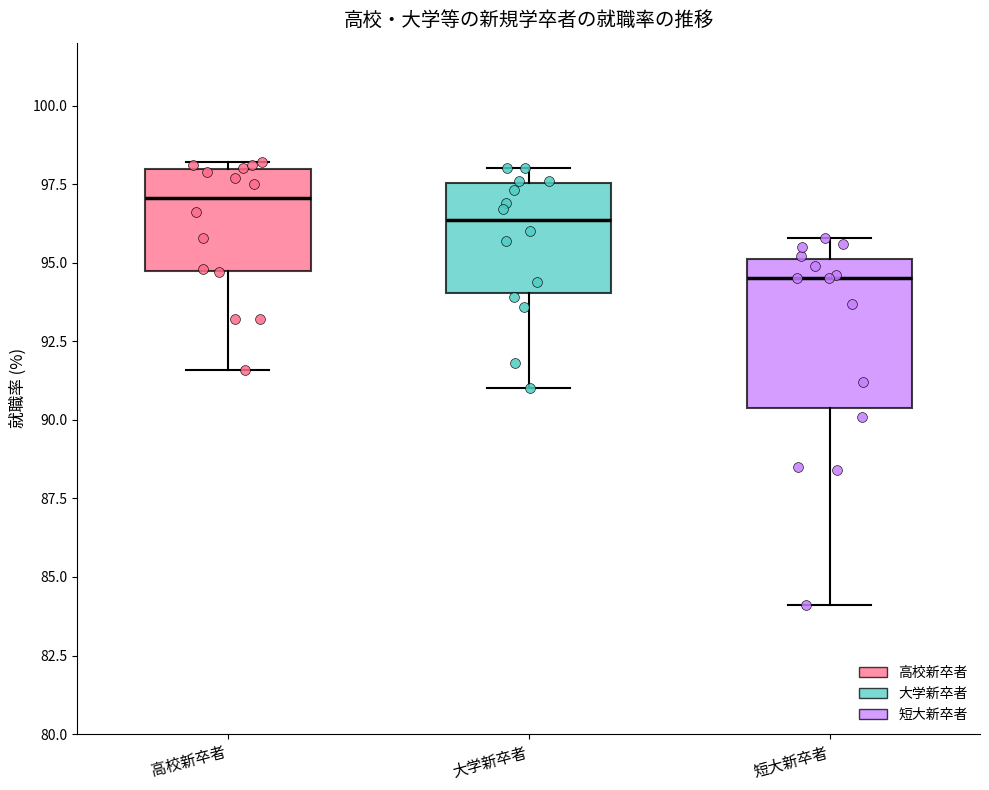

Reading left to right, read every box against the y-axis: the position of its median line, the range the box covers, and the ends of its whiskers. The values are not printed on the chart, so give them approximately, as read against the axis.

高校新卒者: median 97.0, box 94.5 to 98.0, whiskers 91.5 to 98.0 (just above the box's upper edge)
大学新卒者: median 96.5, box 94.0 to 97.5, whiskers 91.0 to 98.0
短大新卒者: median 94.5, box 90.5 to 95.0, whiskers 84.0 to 96.0